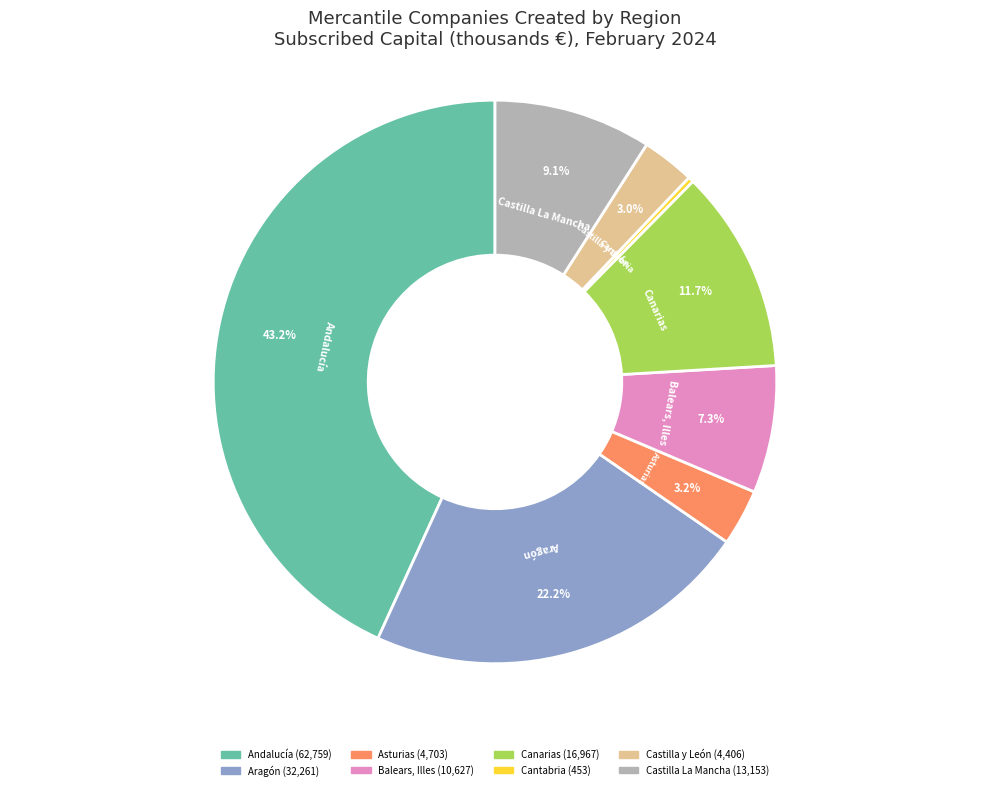

How many slices are in this pie chart?

8